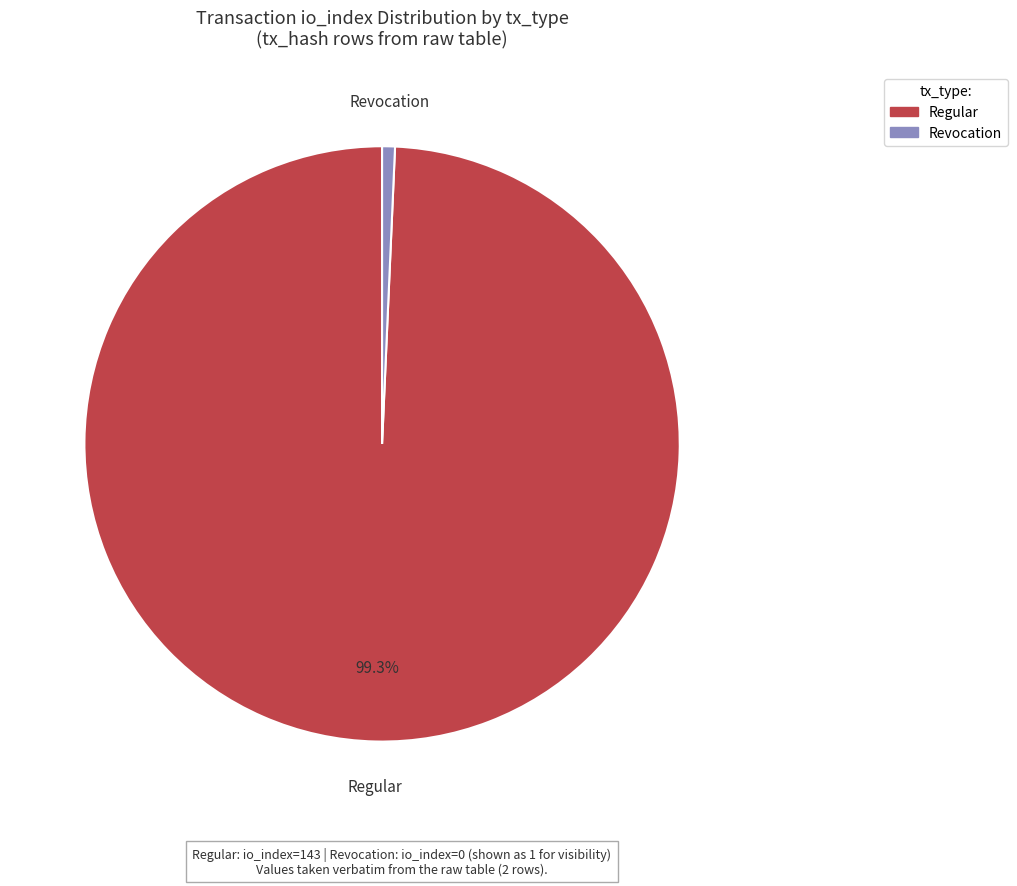

Which category has the biggest portion of the pie?

Regular